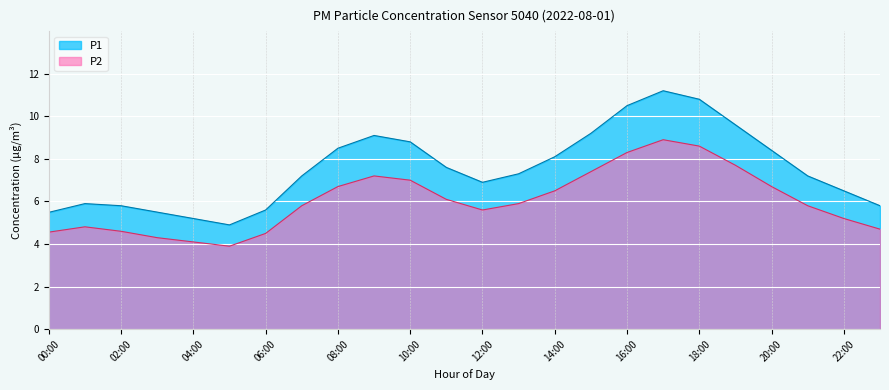

What is the value of the P1 point at the 23rd from the left?

6.5